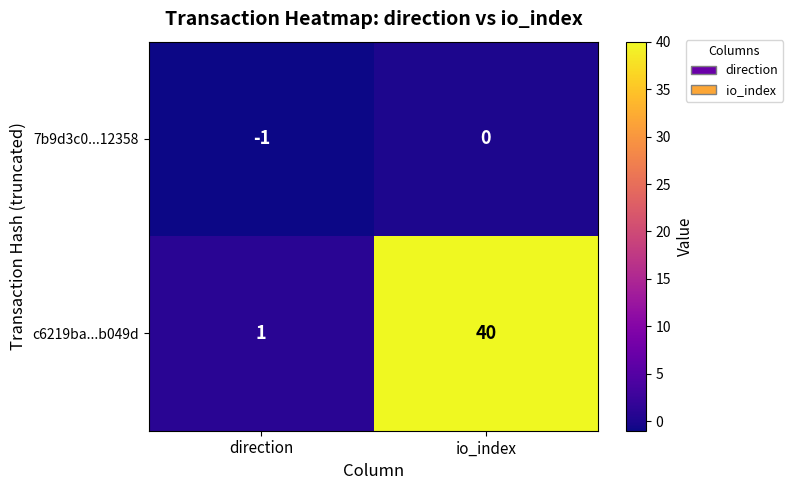

Is it true that c6219ba...b049d equals 52 at io_index?

False